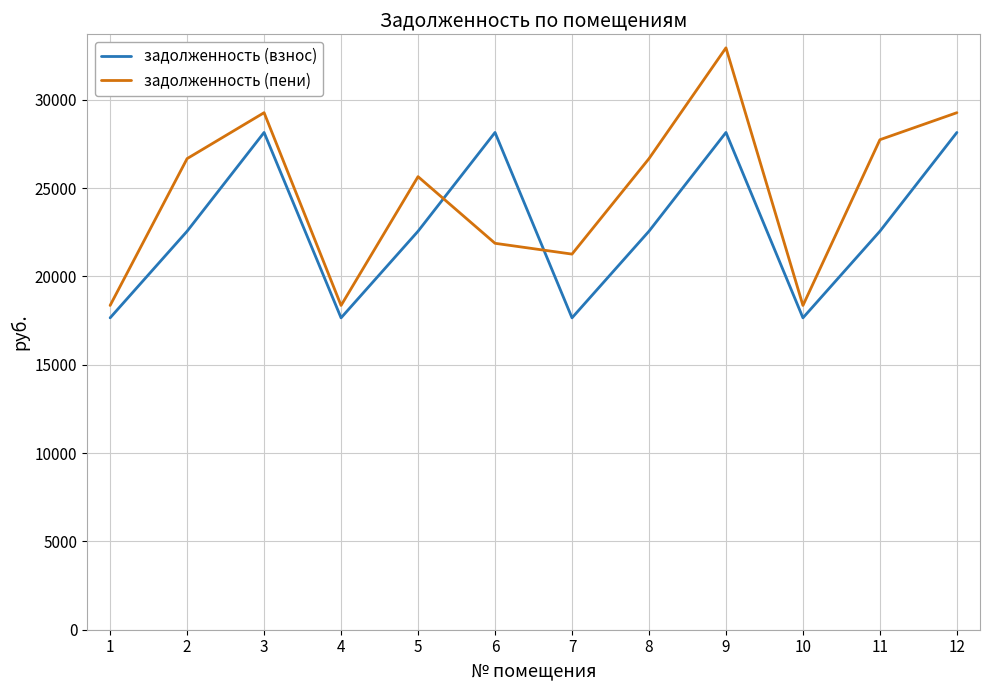

Which series ends up on top after the final intersection of задолженность (пени) and задолженность (взнос)?

задолженность (пени)